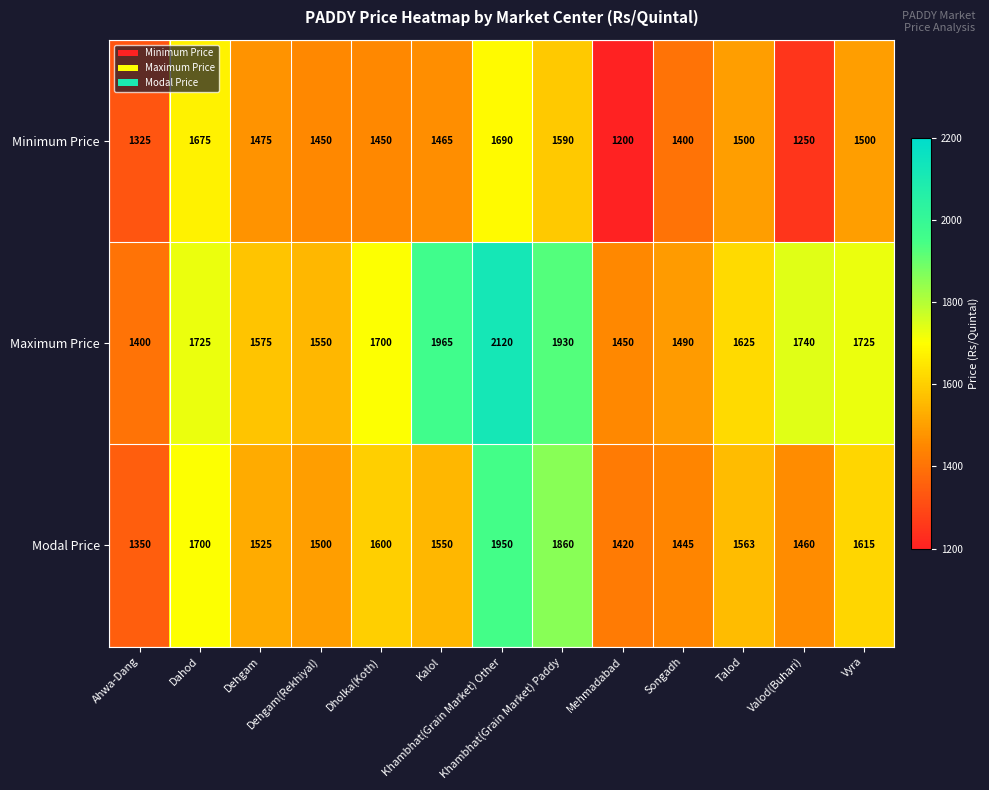

At Mehmadabad, list the series in order from smallest to largest.

Minimum Price, Modal Price, Maximum Price